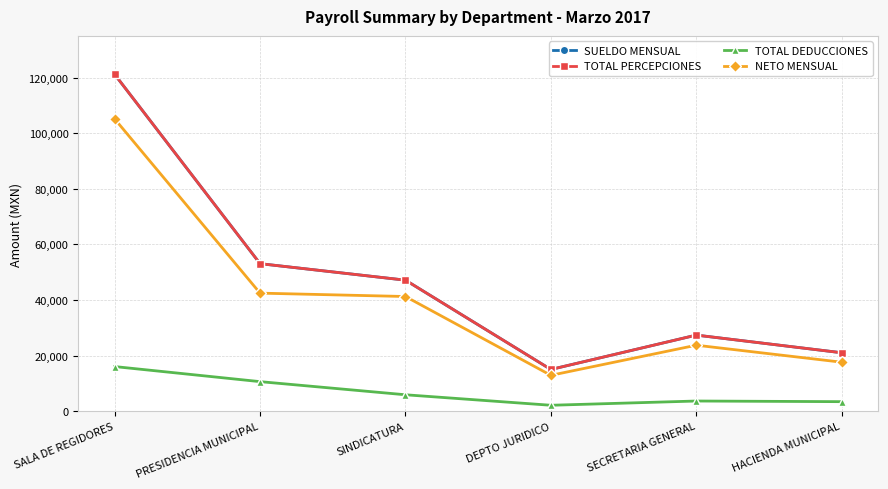

How many series are shown in this chart?

4